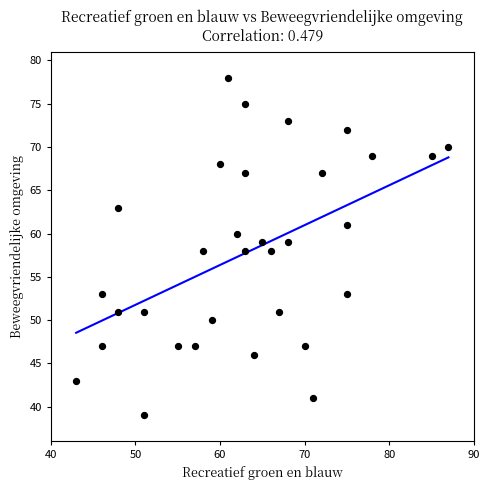

What is the range of X values (max minus min)?

44